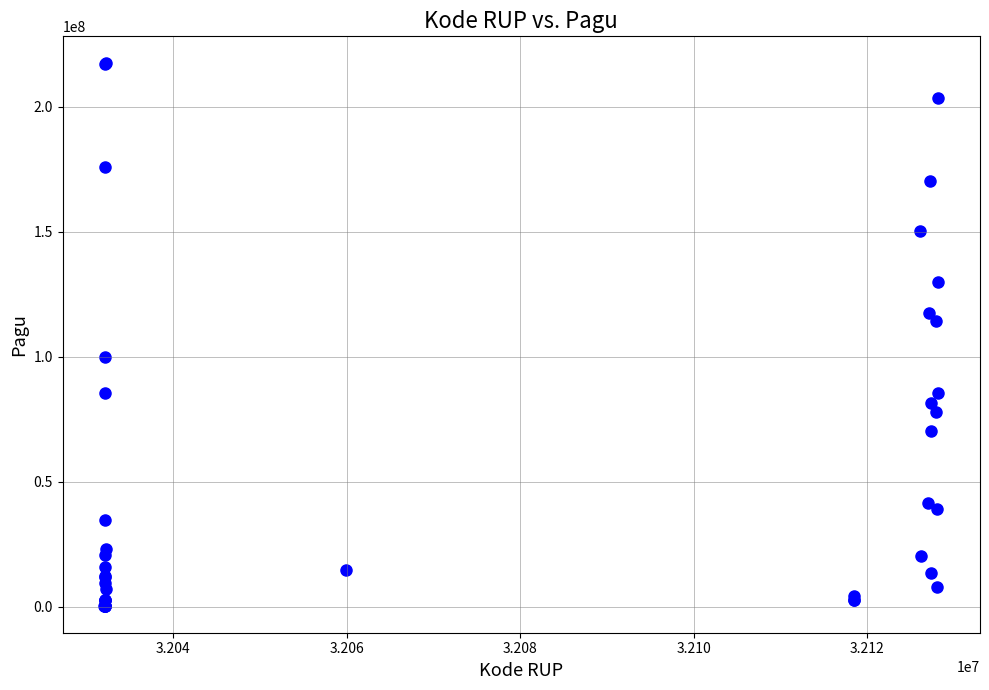

What Y value in the scatter plot is closest to 108830000?

114296000